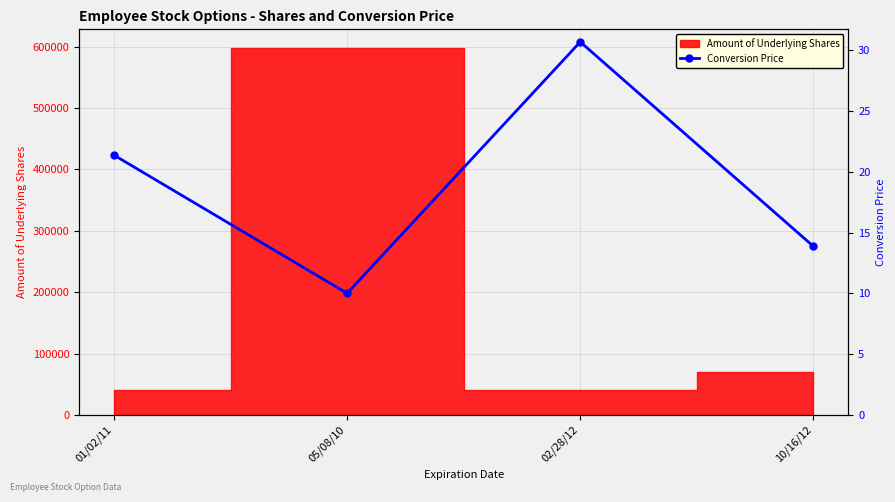

Rank the categories by value from lowest to highest.

05/08/10, 10/16/12, 01/02/11, 02/28/12